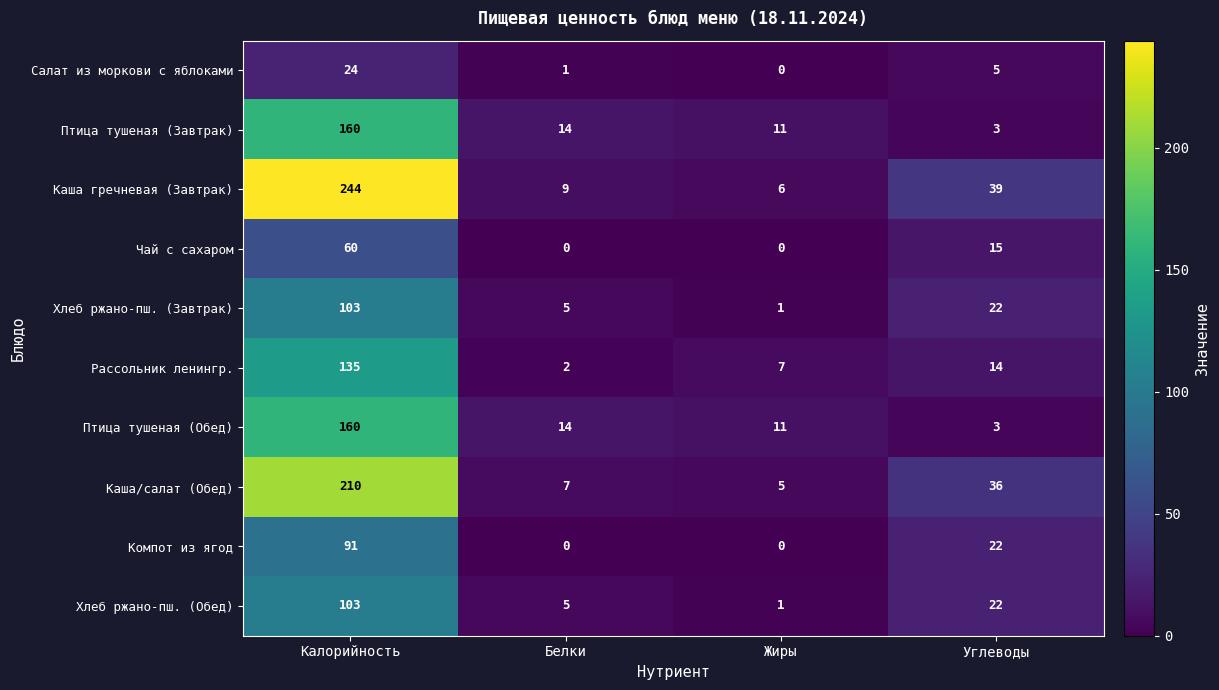

How many Компот из ягод values are between 0 and 91?

4